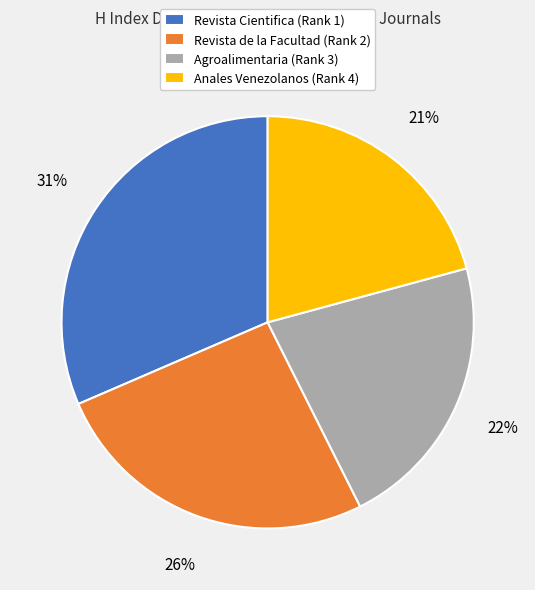

Does Revista Cientifica (Rank 1) account for over 50% of the chart?

No